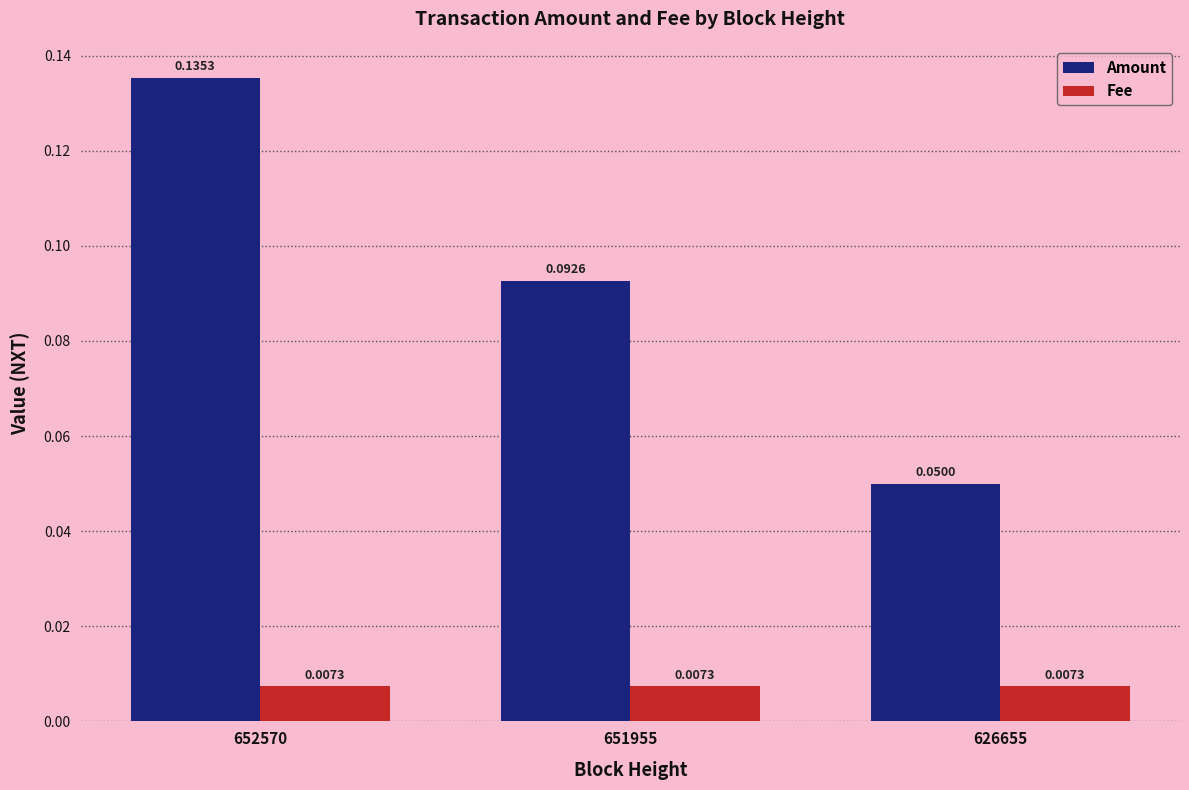

List the series in order of their peak value, highest first.

Amount, Fee